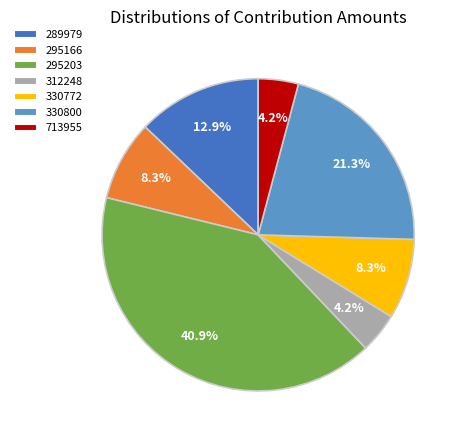

Which category has the biggest portion of the pie?

295203